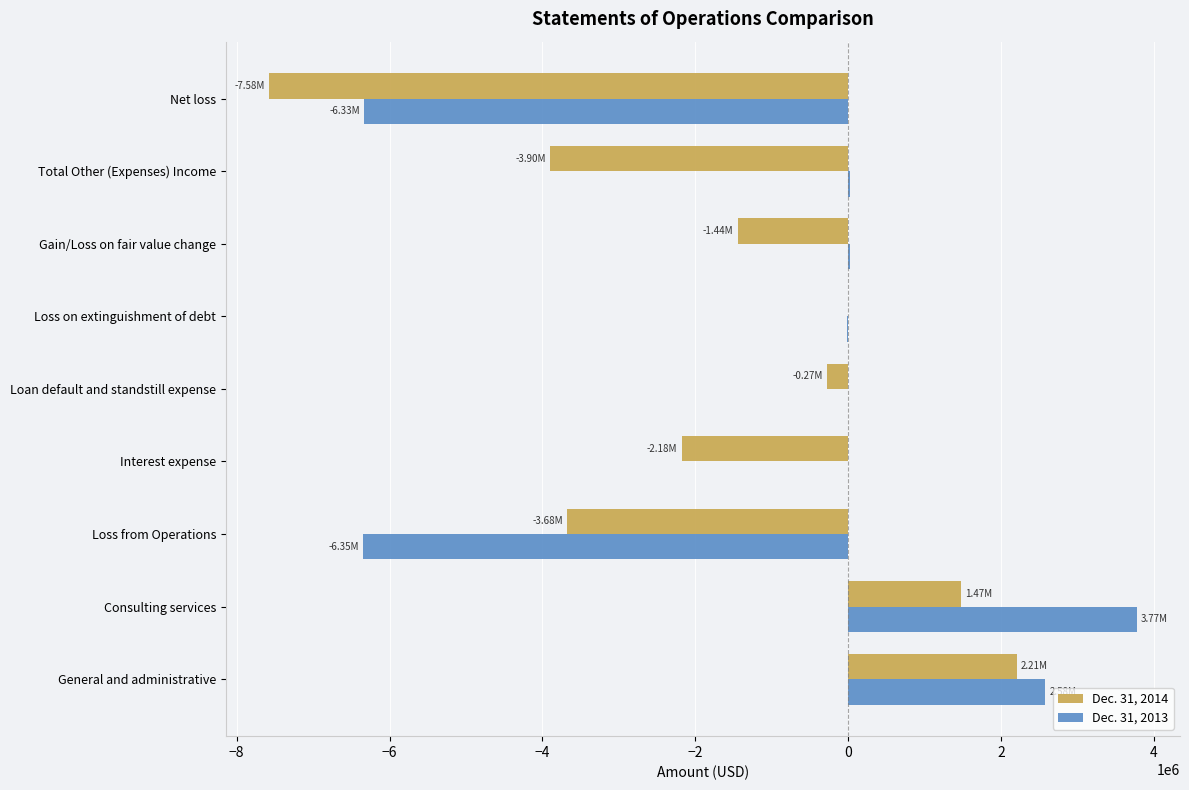

What is the total value across all series at General and administrative?

4783824